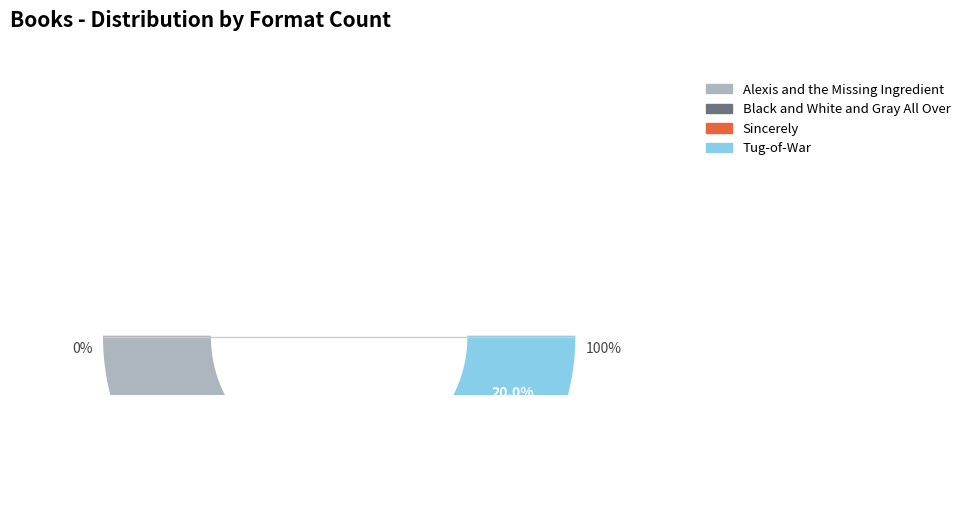

Approximately how many times larger is the value at Alexis and the Missing Ingredient compared to Black and White and Gray All Over?

1.5